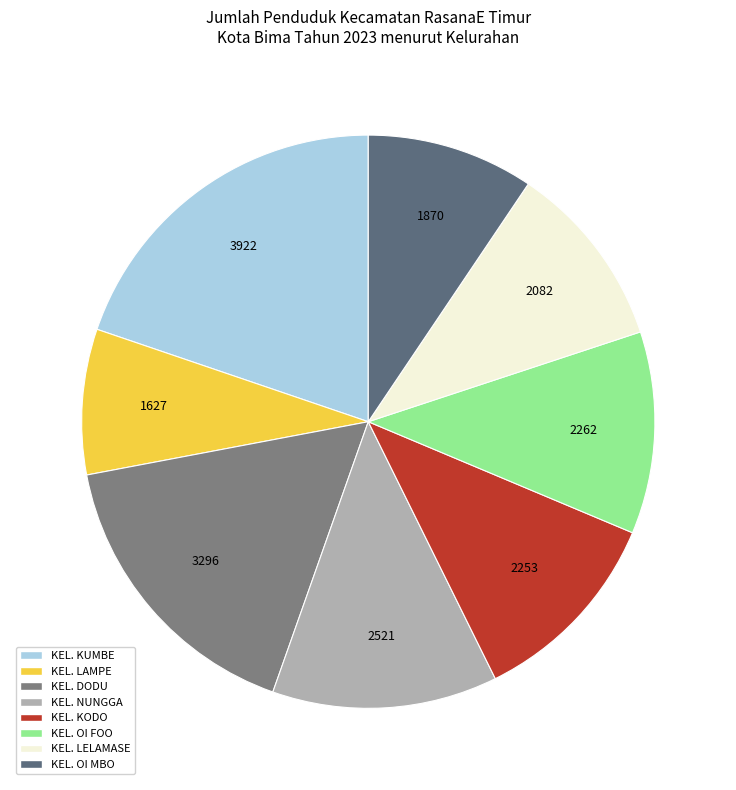

Does KEL. KUMBE represent more than half of the total?

No